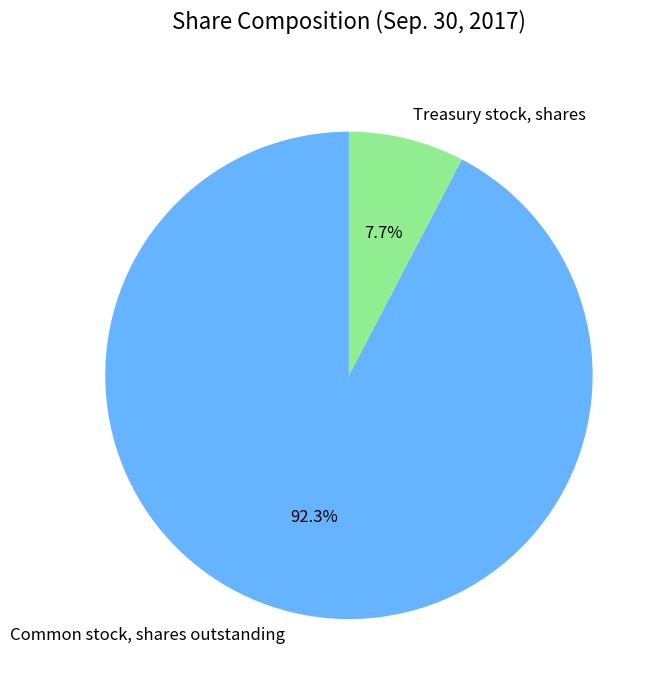

What percentage is the Common stock, shares outstanding slice, to the nearest percent?

92%